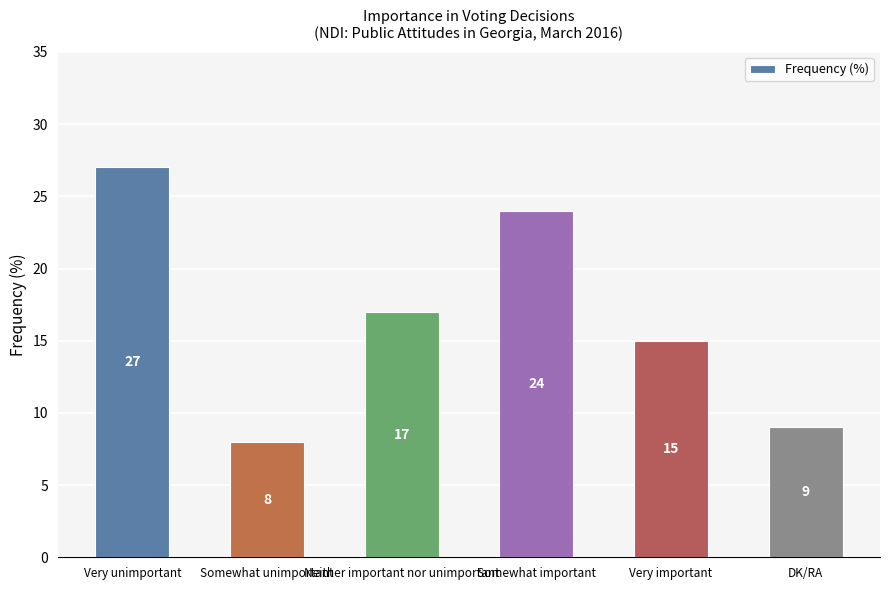

Rank the categories by value from highest to lowest.

Very unimportant, Somewhat important, Neither important nor unimportant, Very important, DK/RA, Somewhat unimportant